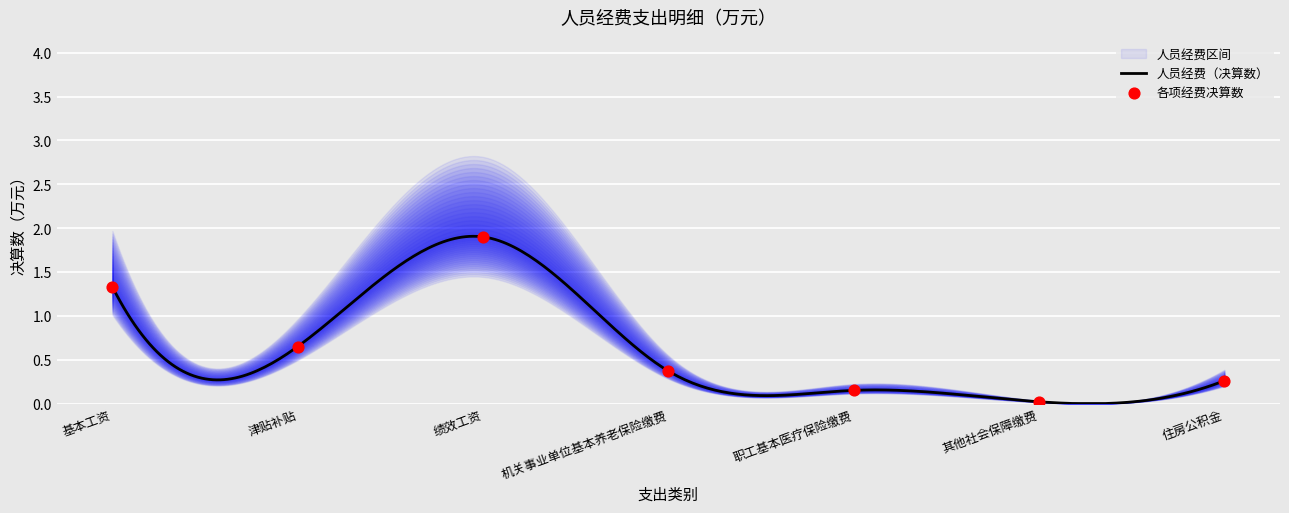

Between 基本工资 and 住房公积金, which is larger?

基本工资